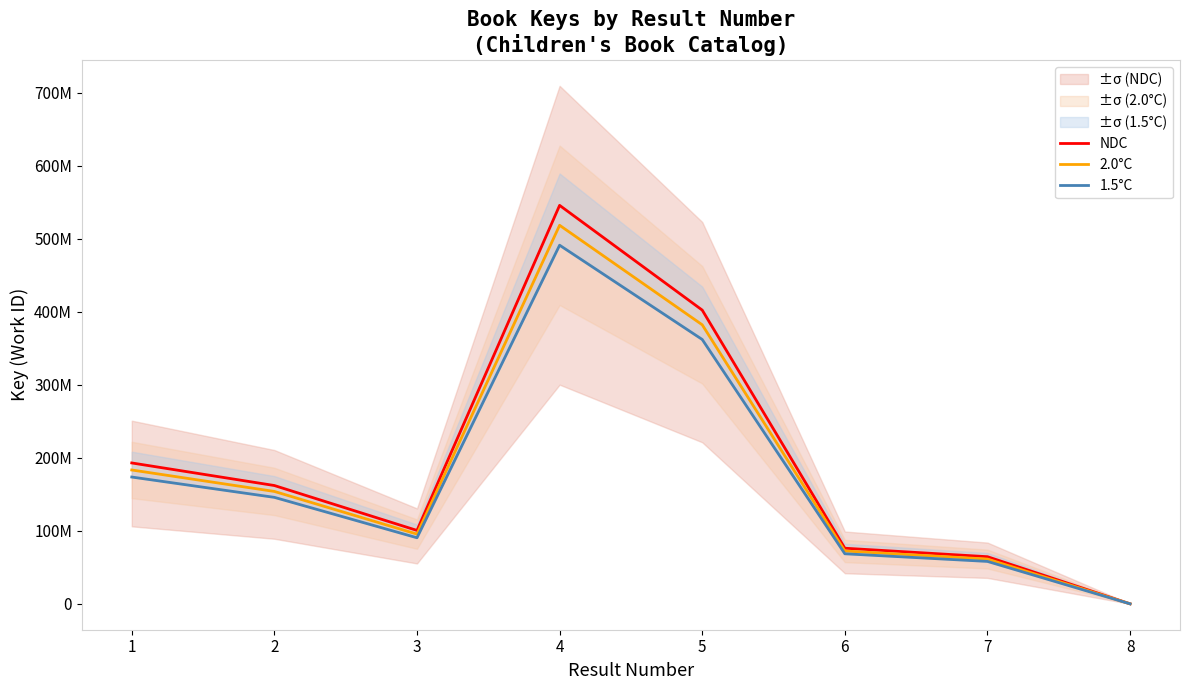

Is it true that 1.5°C equals 361935161.1 at 5?

True